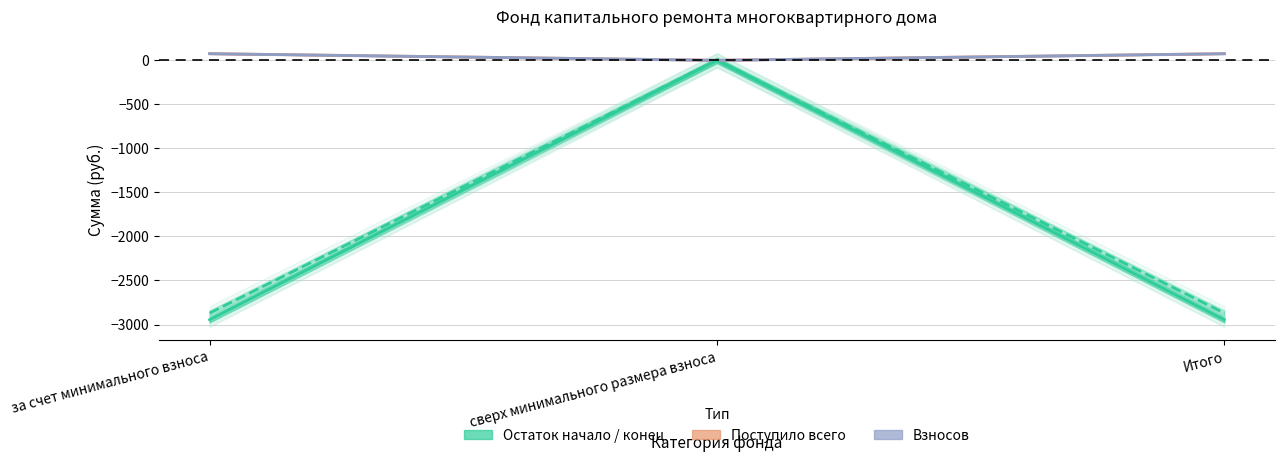

Reading left to right, transcribe all the data shown in this chart.

остаток_начало: за счет минимального взноса=-2946.0	сверх минимального размера взноса=0.0	Итого=-2946.0
поступило_всего: за счет минимального взноса=75.7	сверх минимального размера взноса=0.0	Итого=75.7
взносов: за счет минимального взноса=74.8	сверх минимального размера взноса=0.0	Итого=74.8
остаток_конец: за счет минимального взноса=-2870.3	сверх минимального размера взноса=0.0	Итого=-2870.3